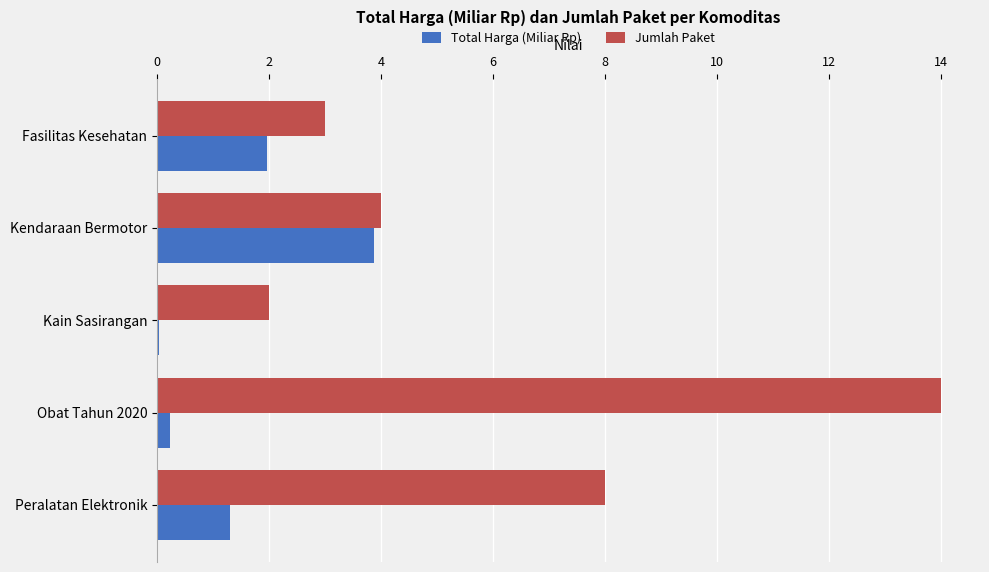

What is the sum of all Jumlah Paket values?

31.0